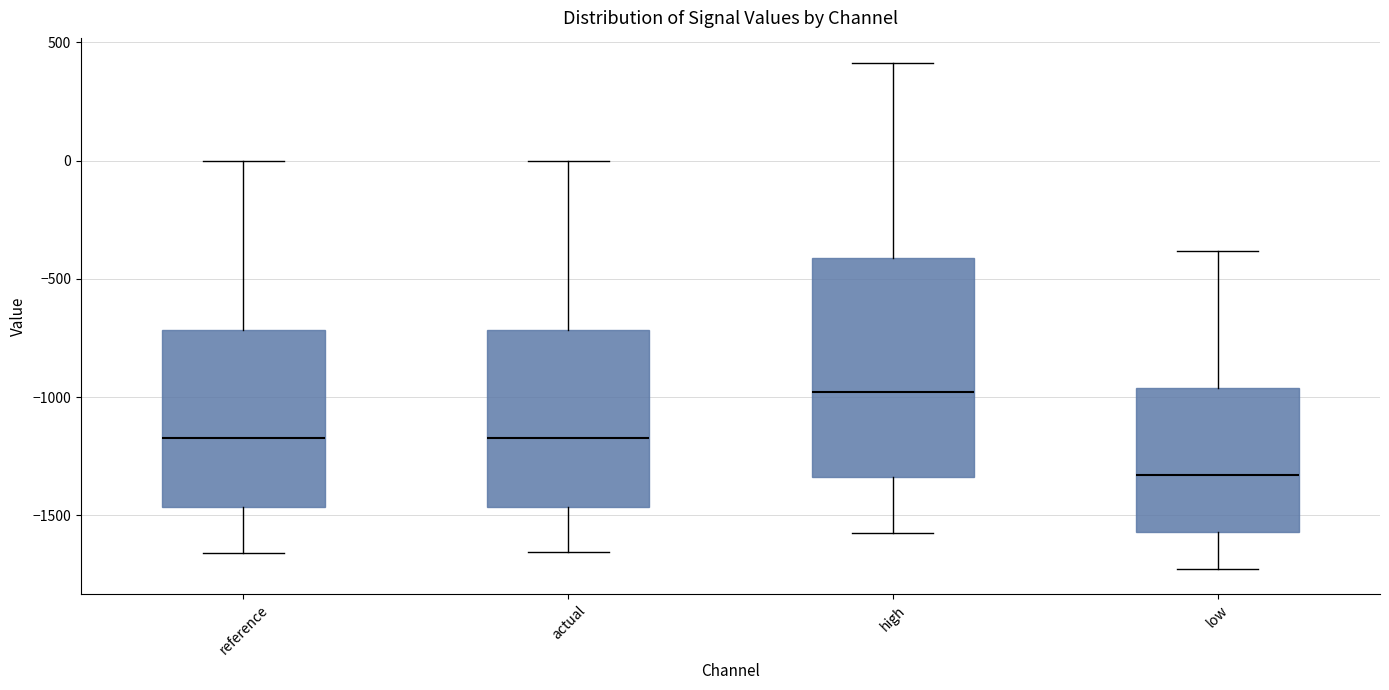

Which box has the lowest median line?

low